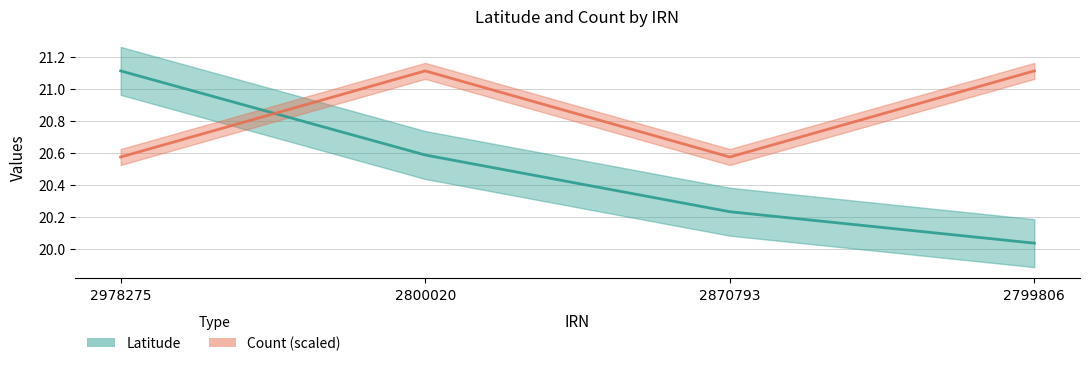

Which series has the largest range (max minus min)?

Latitude